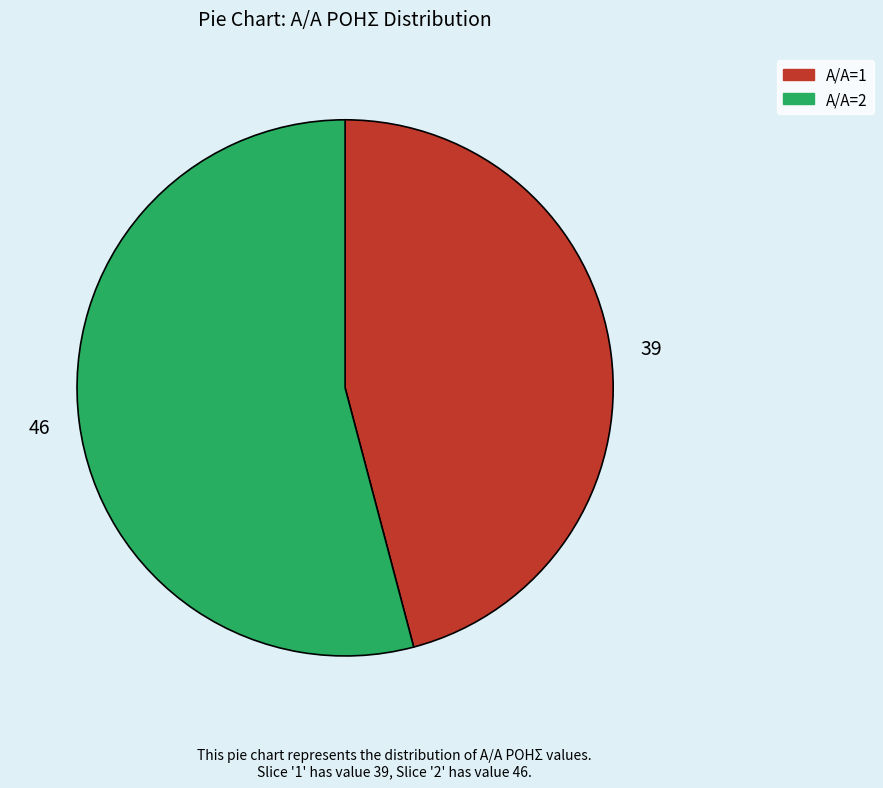

Is there a majority slice in this chart?

Yes